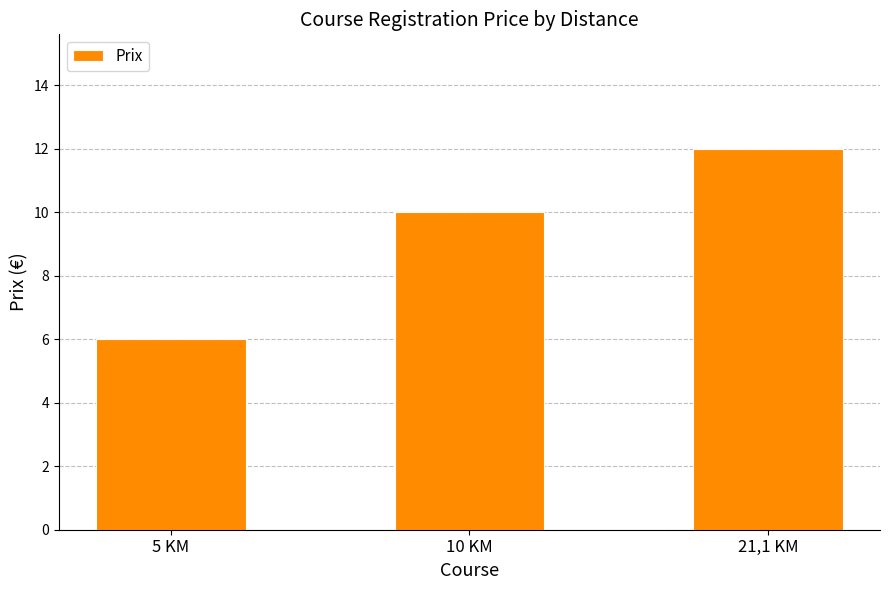

What is the difference between the maximum and minimum values?

6